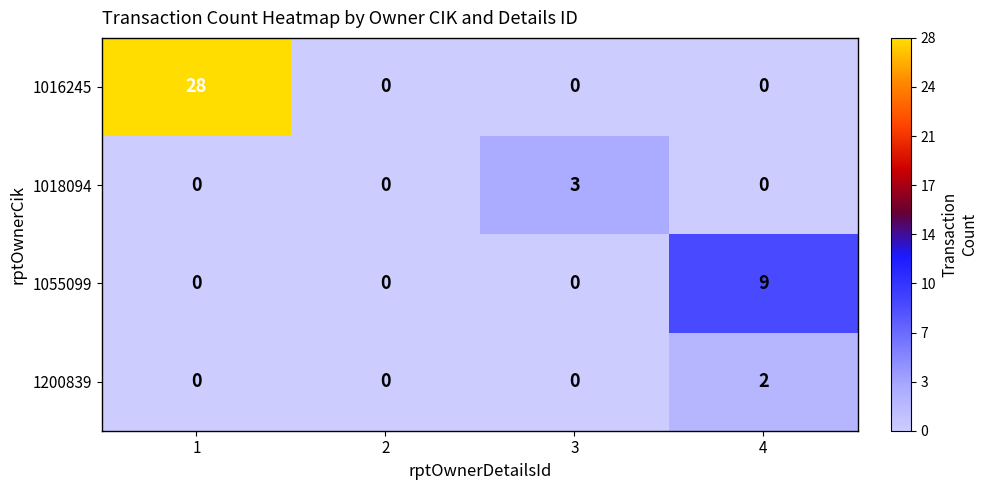

Count the 1018094 values in the range 0 to 3.

4